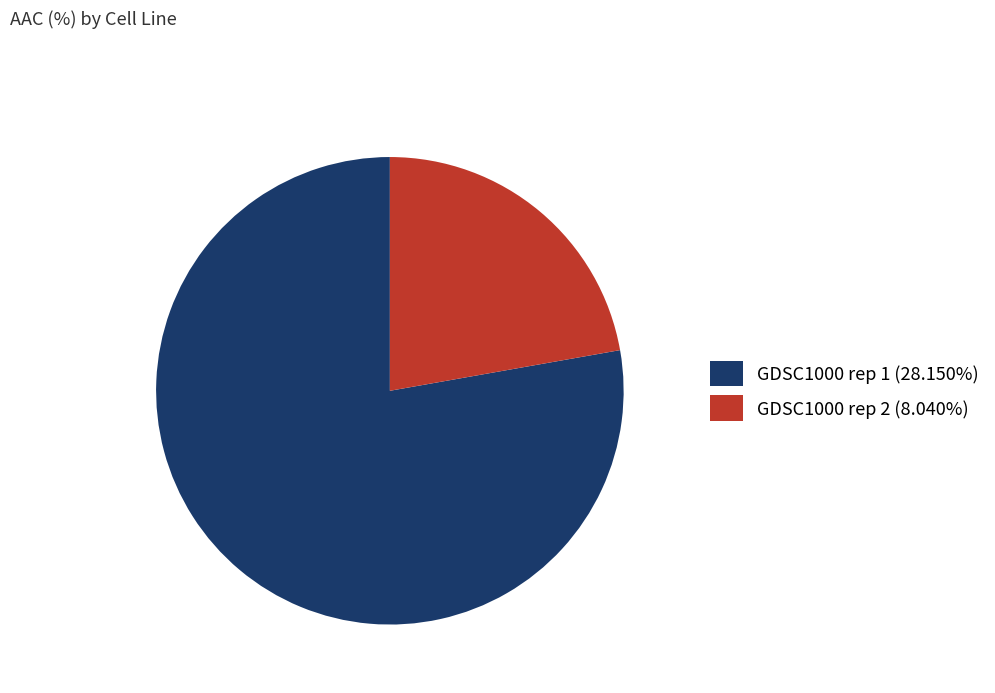

Which slice is the smallest?

GDSC1000 rep 2